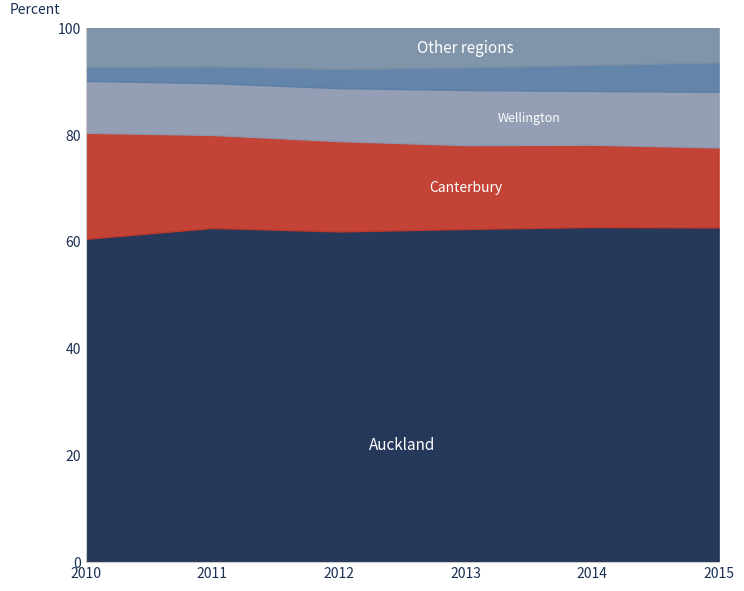

What is the total value across all series at 2010?

100.0